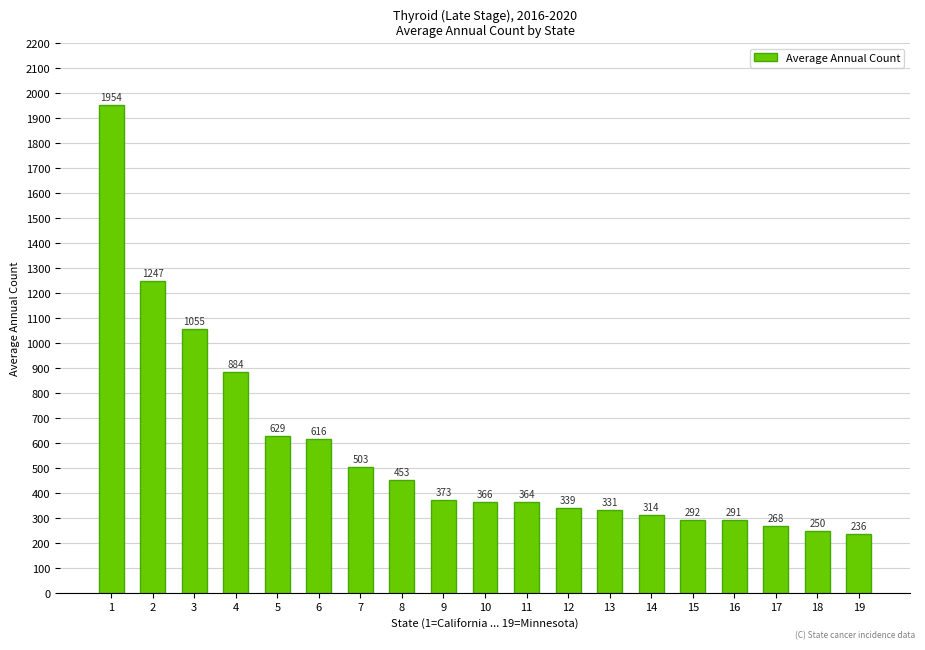

Between 2 and 14, which is larger?

2